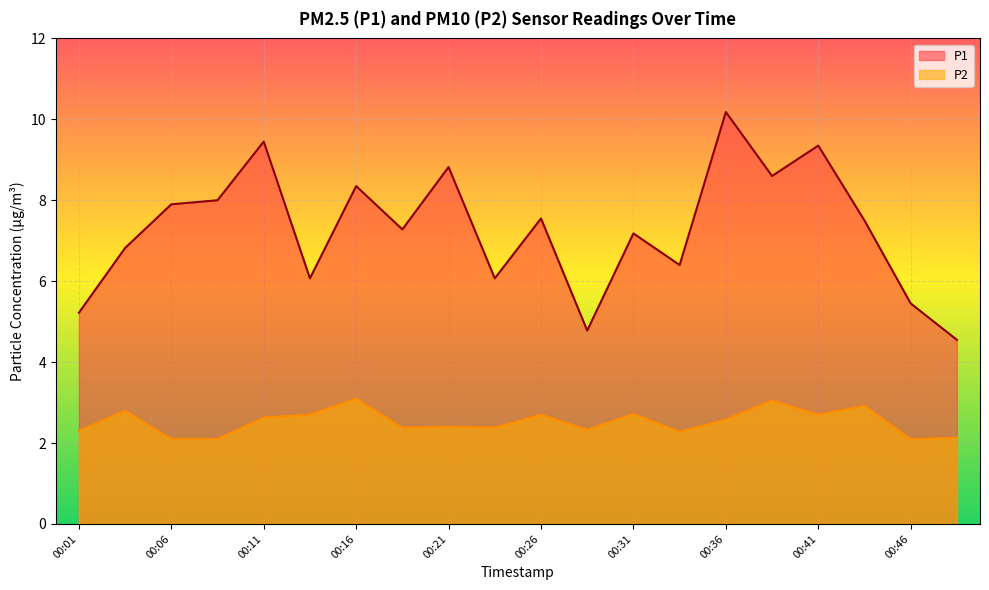

Which series has the widest spread of values?

P1